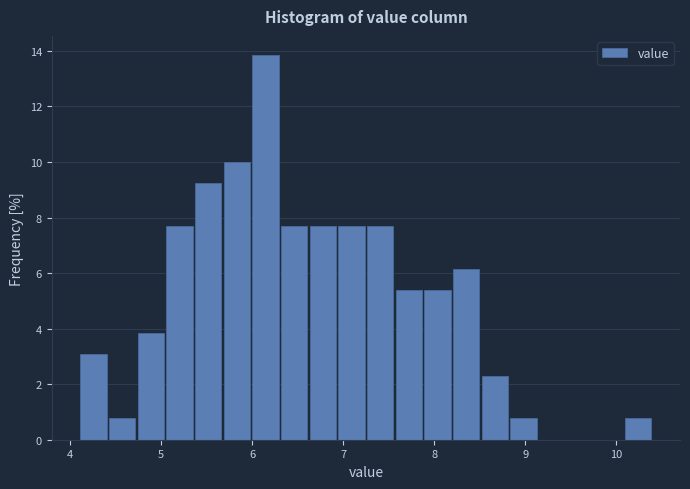

Read against the x-axis, roughly where is the centre of the tallest bar?

6.1